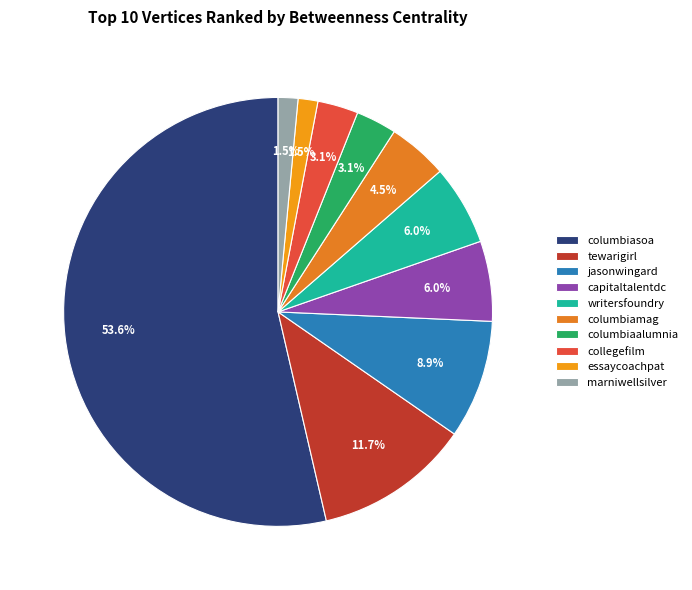

What is the total percentage of columbiaalumnia and jasonwingard?

12.0%